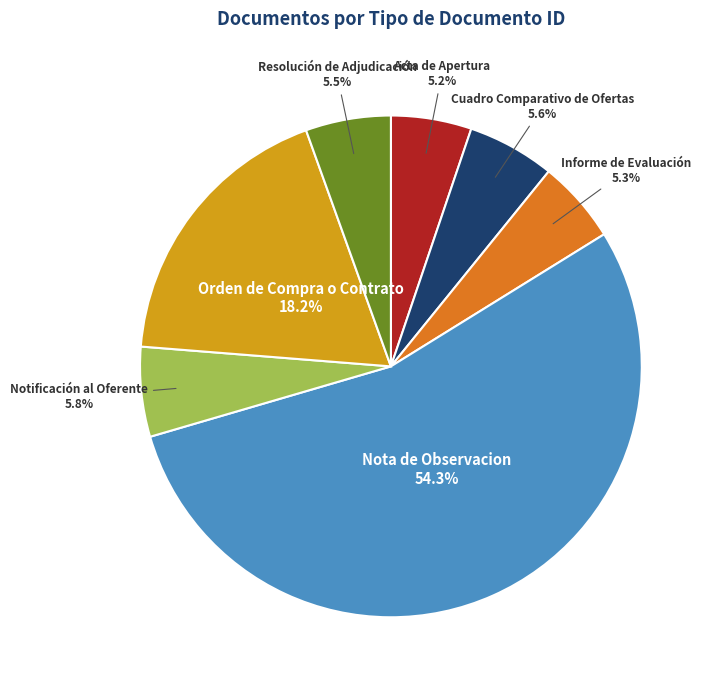

Is there a majority slice in this chart?

Yes